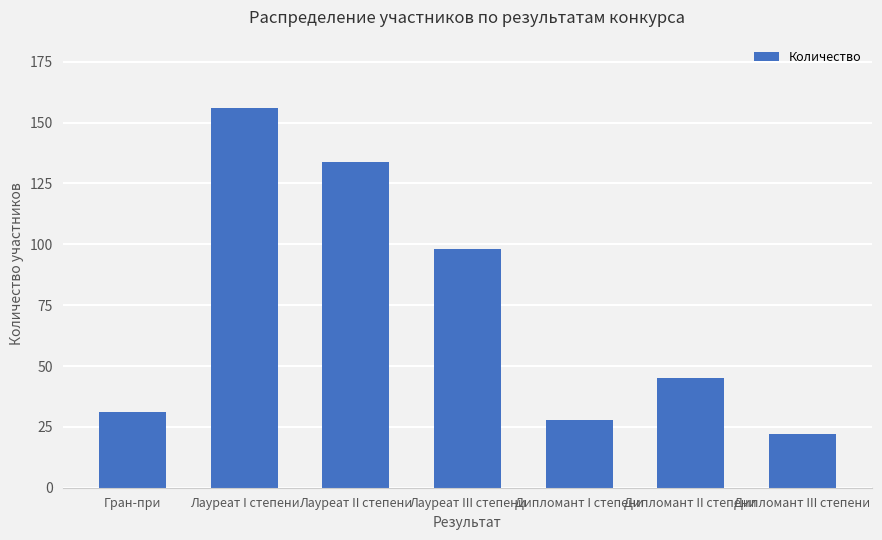

What is the ratio of the value at Лауреат I степени to the value at Дипломант II степени?

3.5